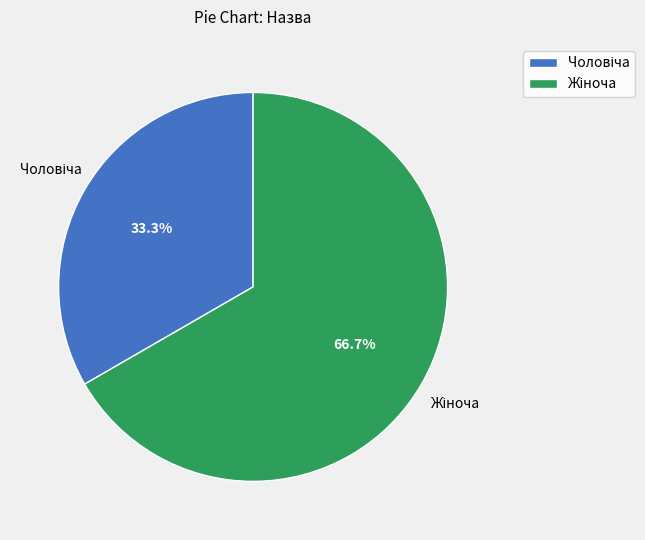

Is there any slice that represents more than half of the pie?

Yes